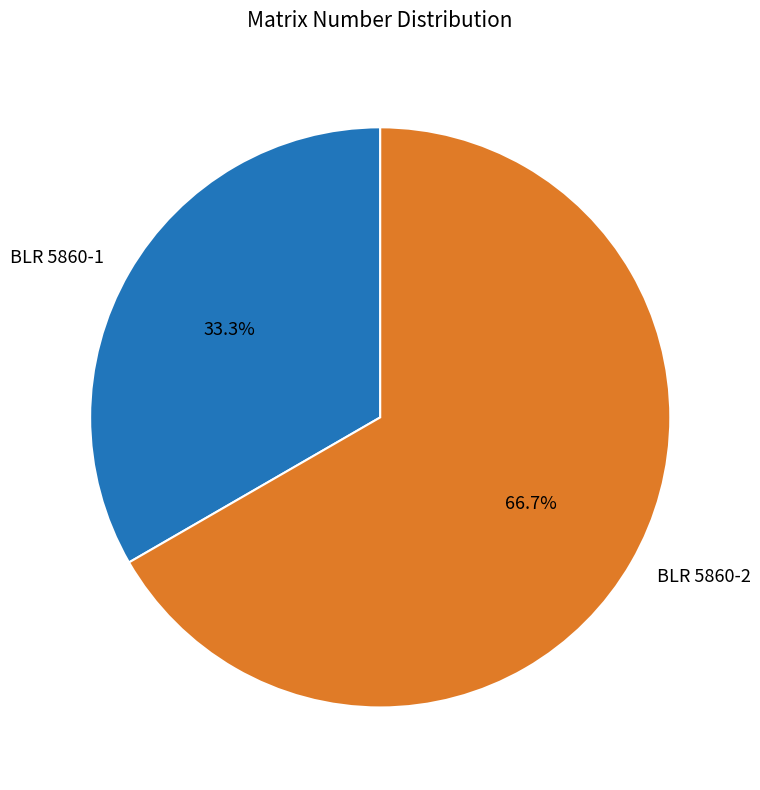

What is the total percentage of BLR 5860-2 and BLR 5860-1?

100.0%